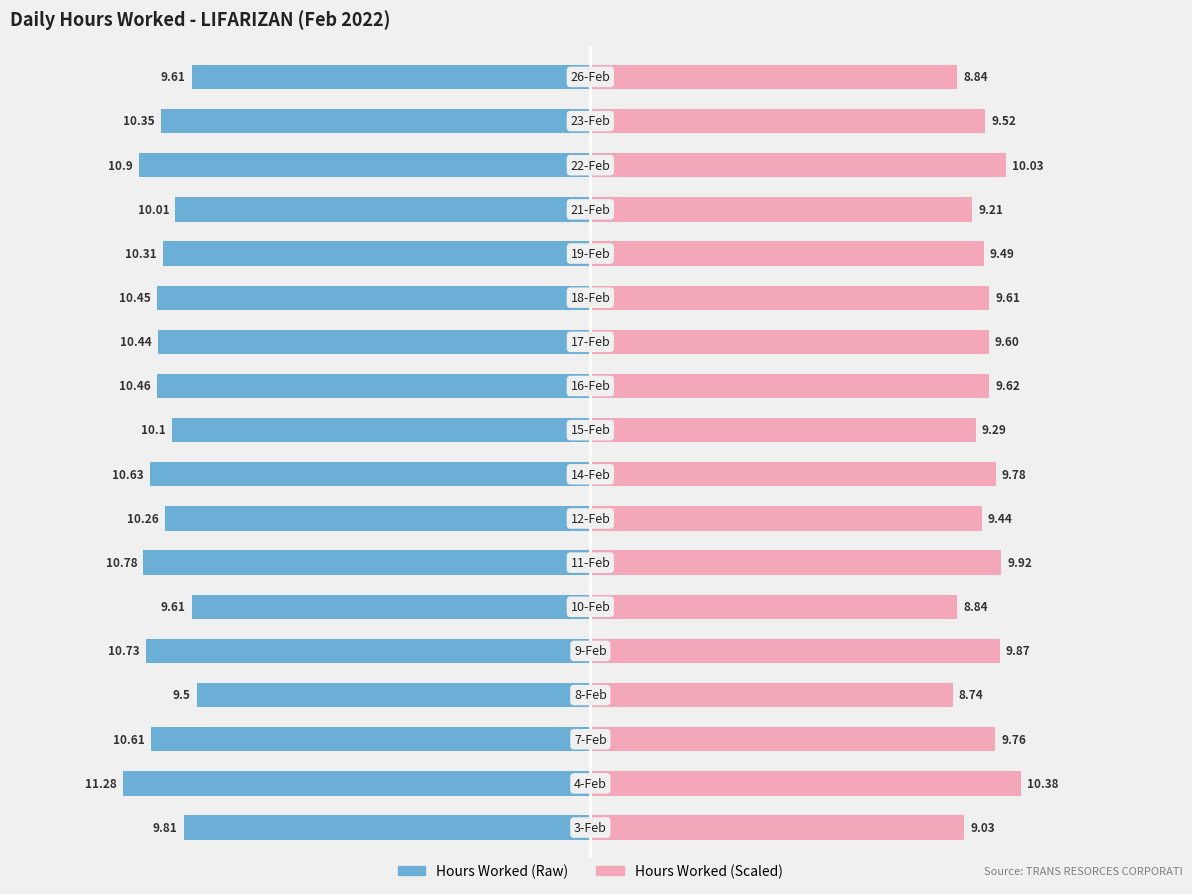

The Start Hour Index series shows -5.2 at 17. True or false?

False